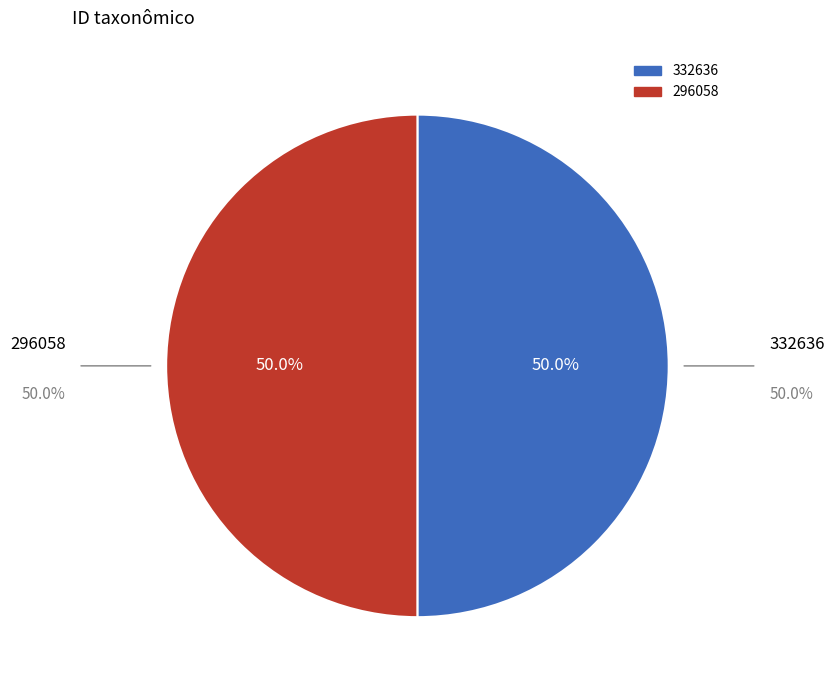

How many slices are in this pie chart?

2